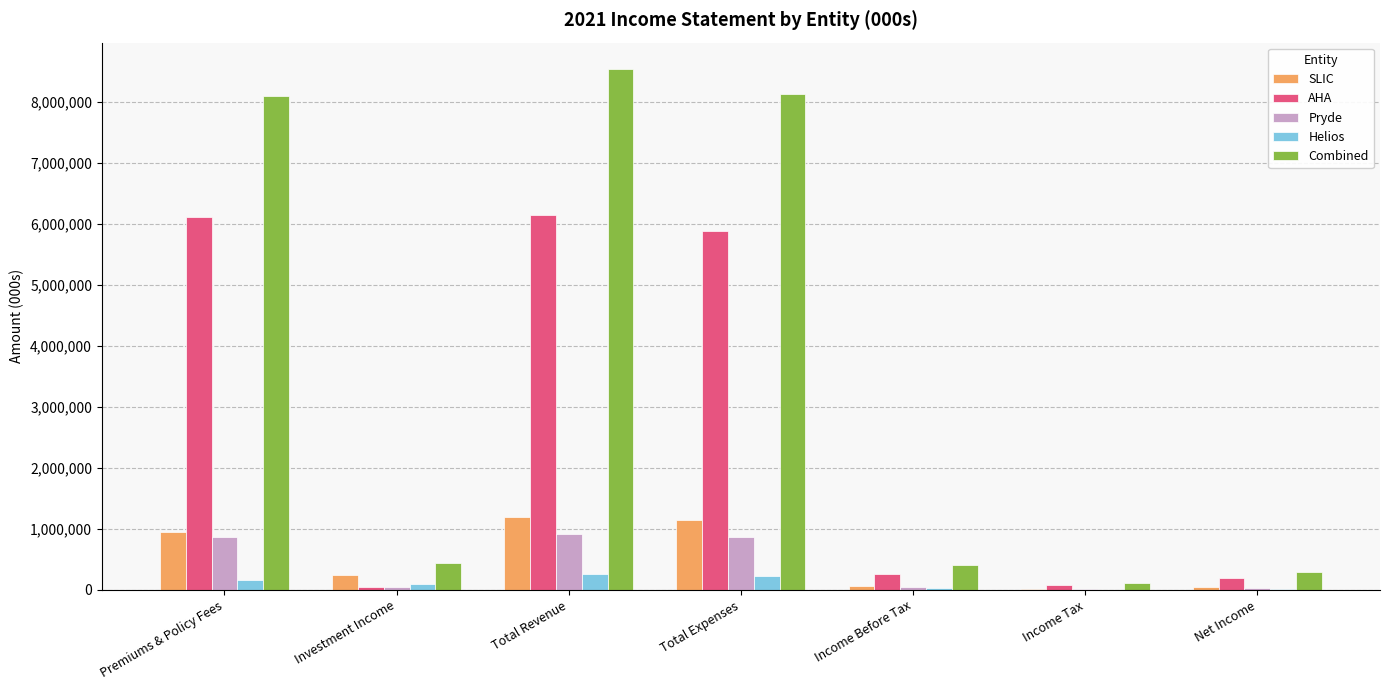

Between Premiums & Policy Fees and Income Before Tax, which series saw the biggest shift?

Combined